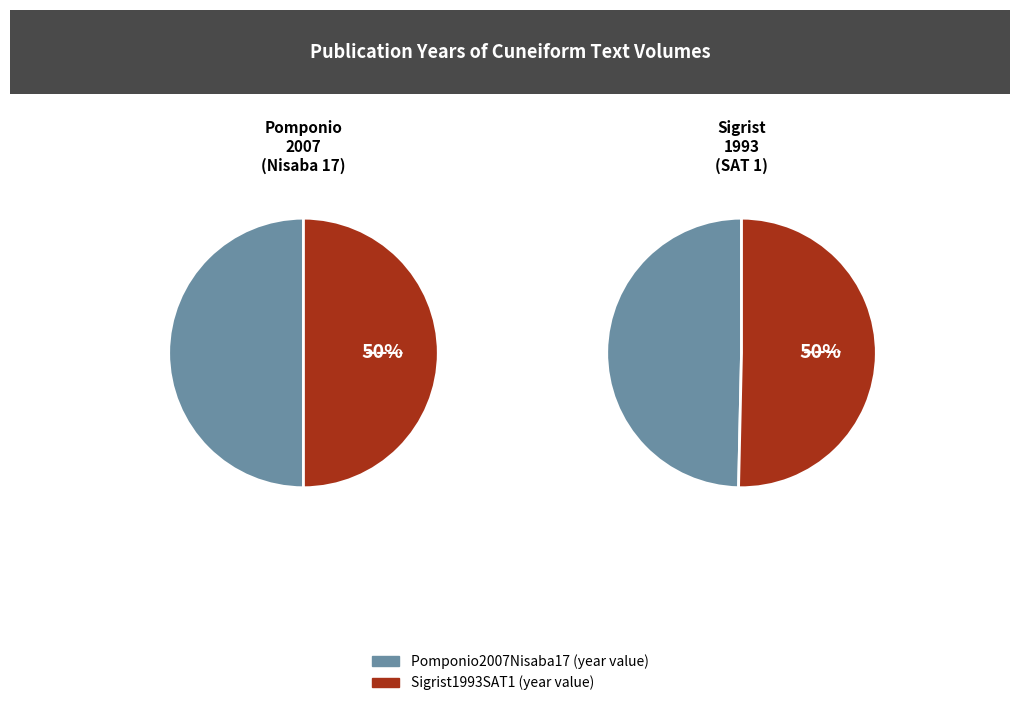

Which slice is the largest?

Pomponio2007Nisaba17